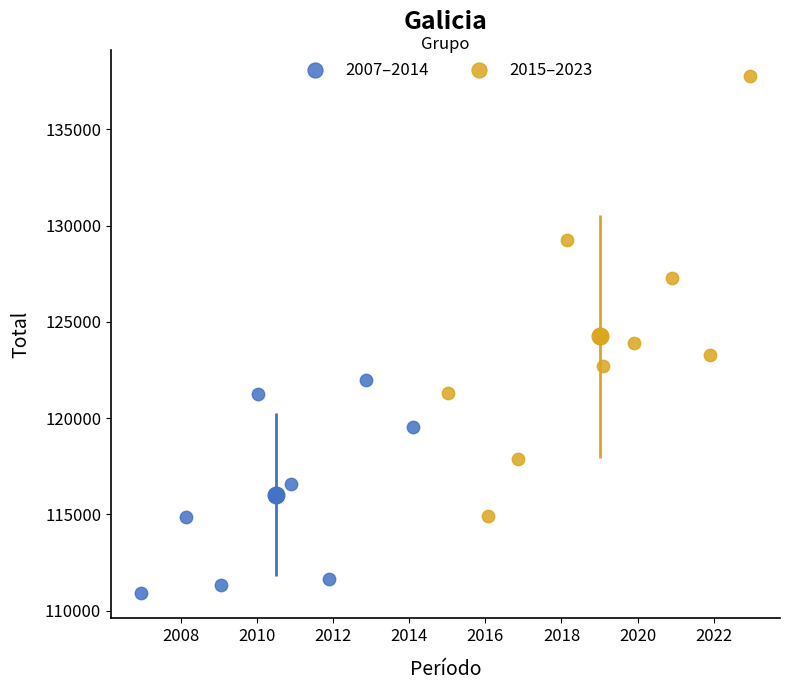

Which series has the widest spread of Y values?

2015–2023